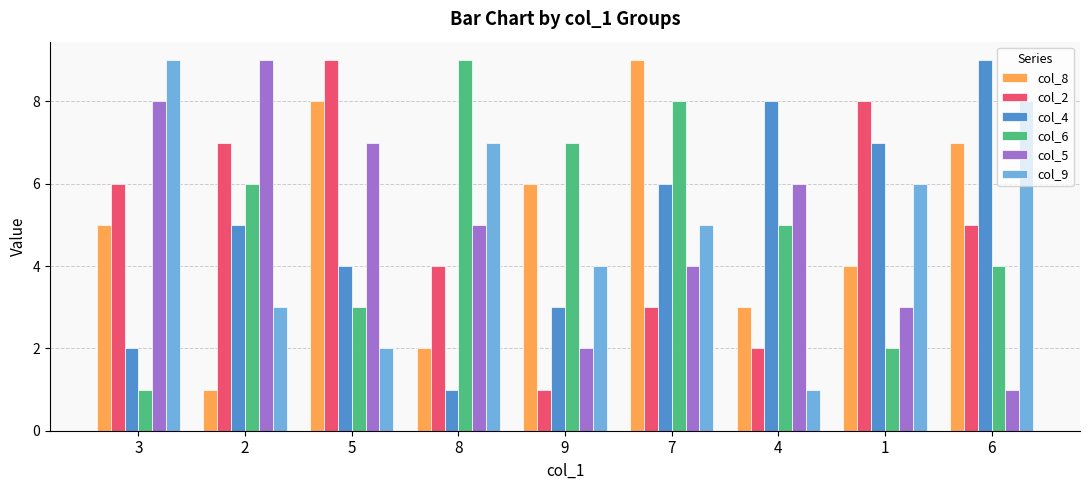

At how many categories does at least one series exceed 1?

9